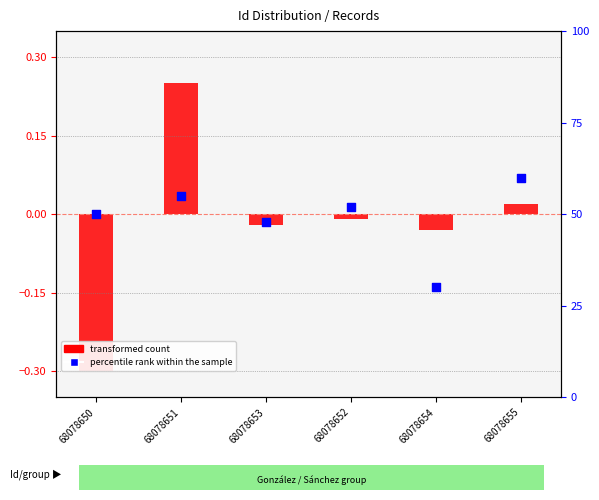

Which series contains the lowest Y value?

transformed count